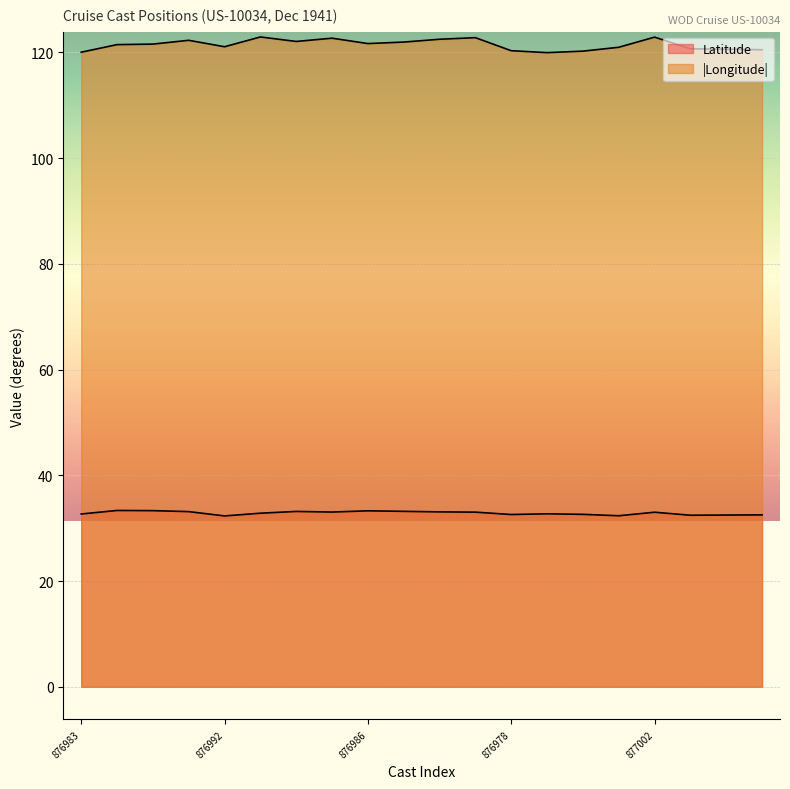

What is the label of the 11th point from the right?

876989